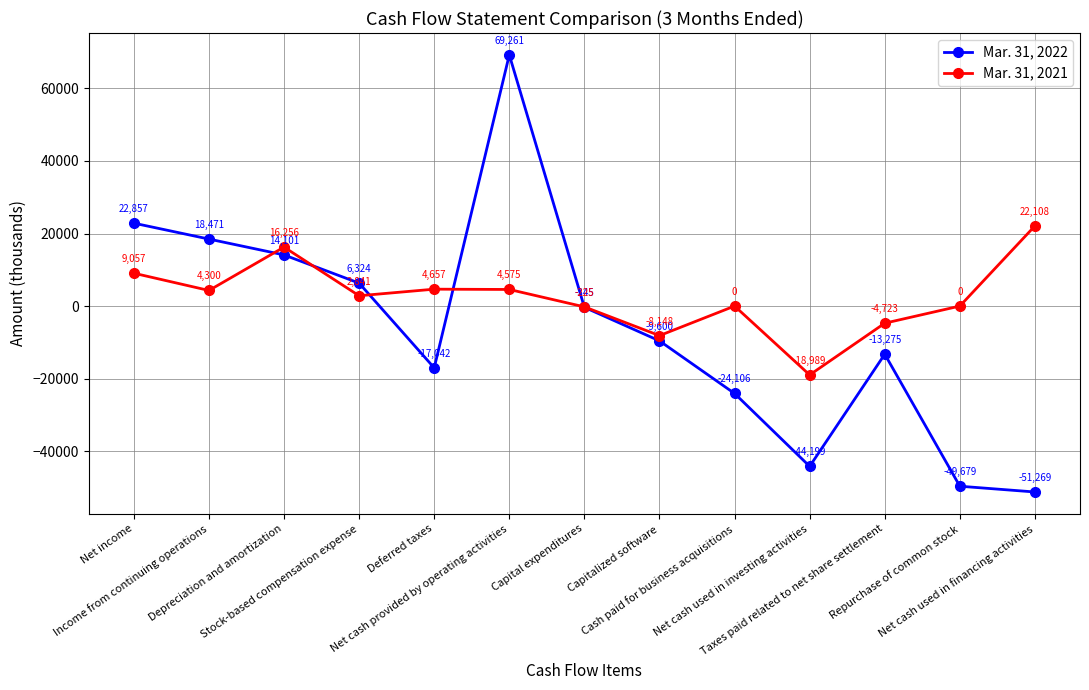

At which label is Mar. 31, 2022 closest to 8996?

Stock-based compensation expense